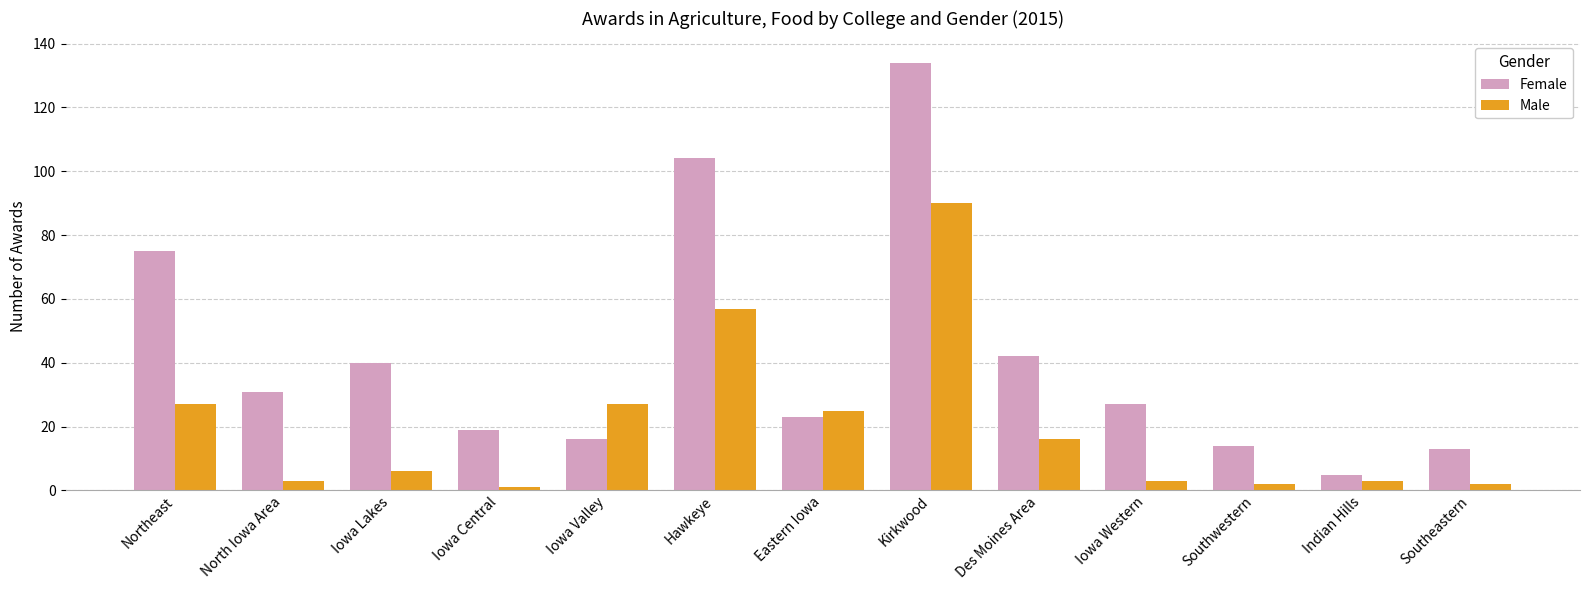

What is the sum of all Female values?

543